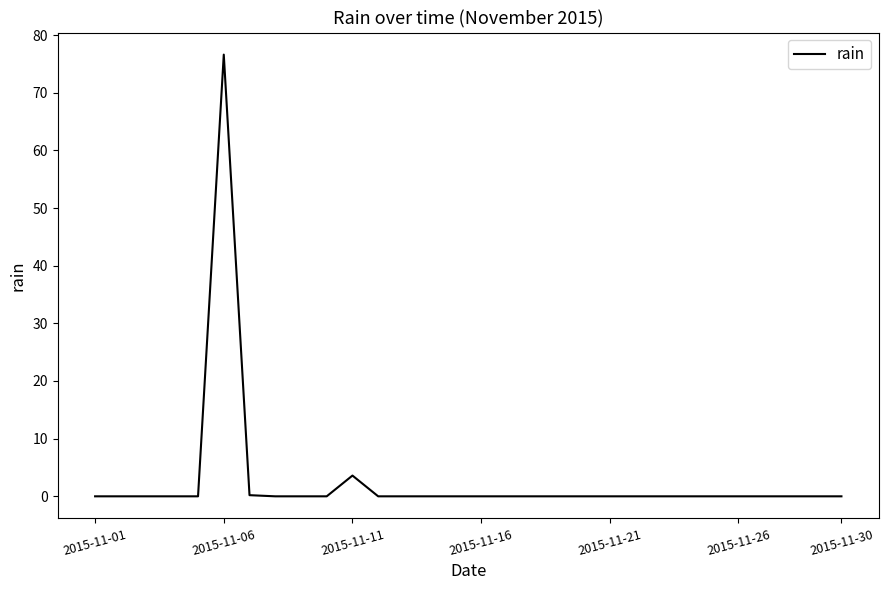

What is the maximum value shown in the chart?

76.6